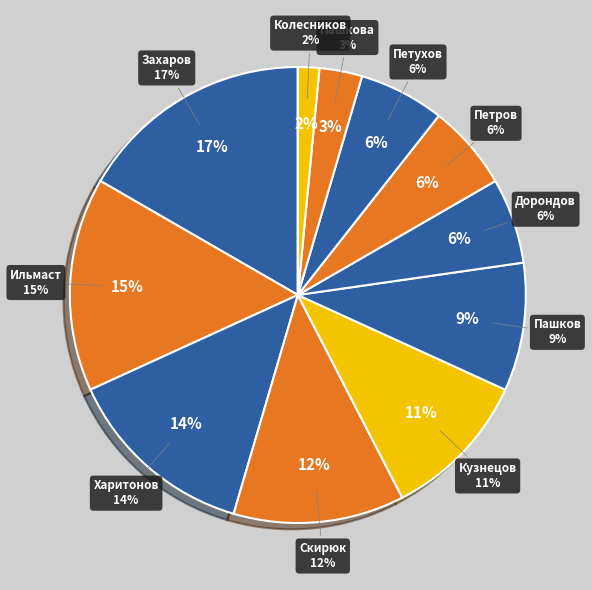

To the nearest percent, what is the average slice percentage?

8%